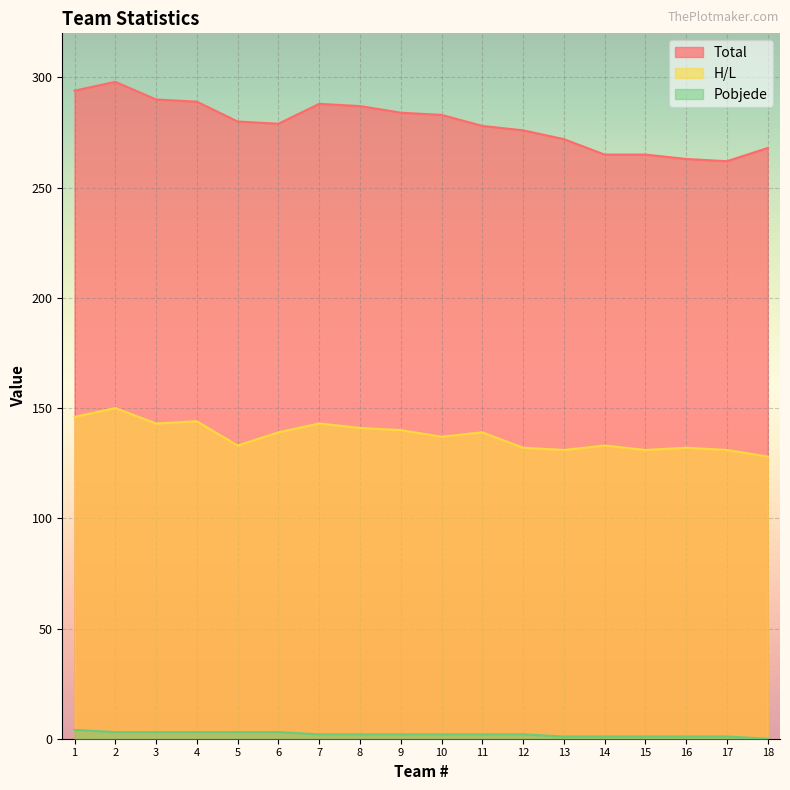

What is the maximum value shown in the chart?

298